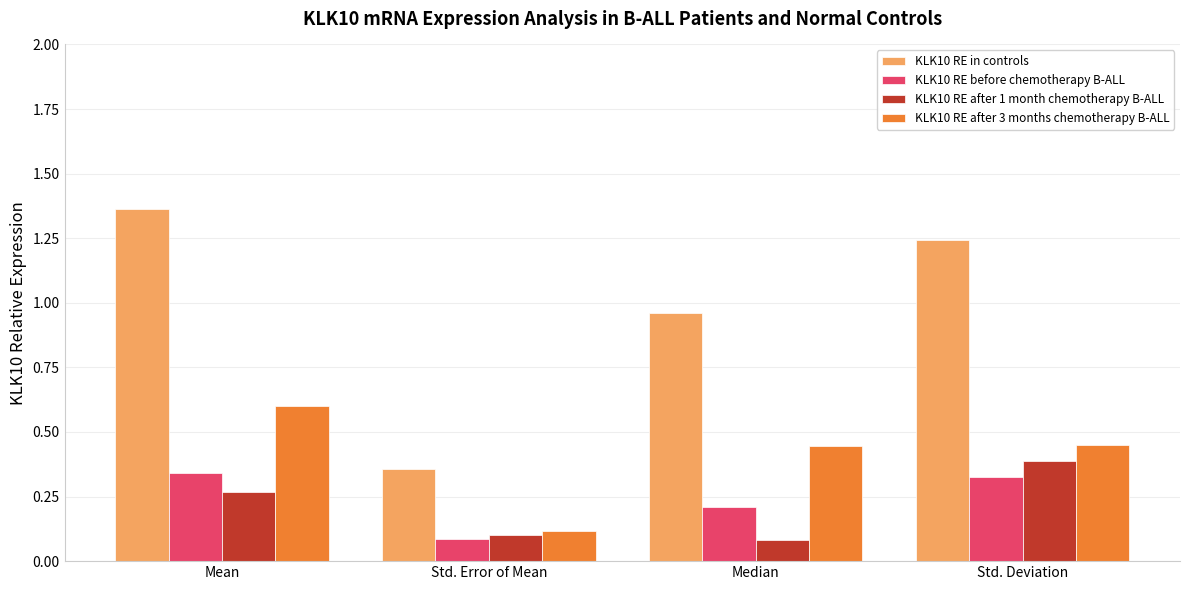

How many categories are shown in the chart?

4